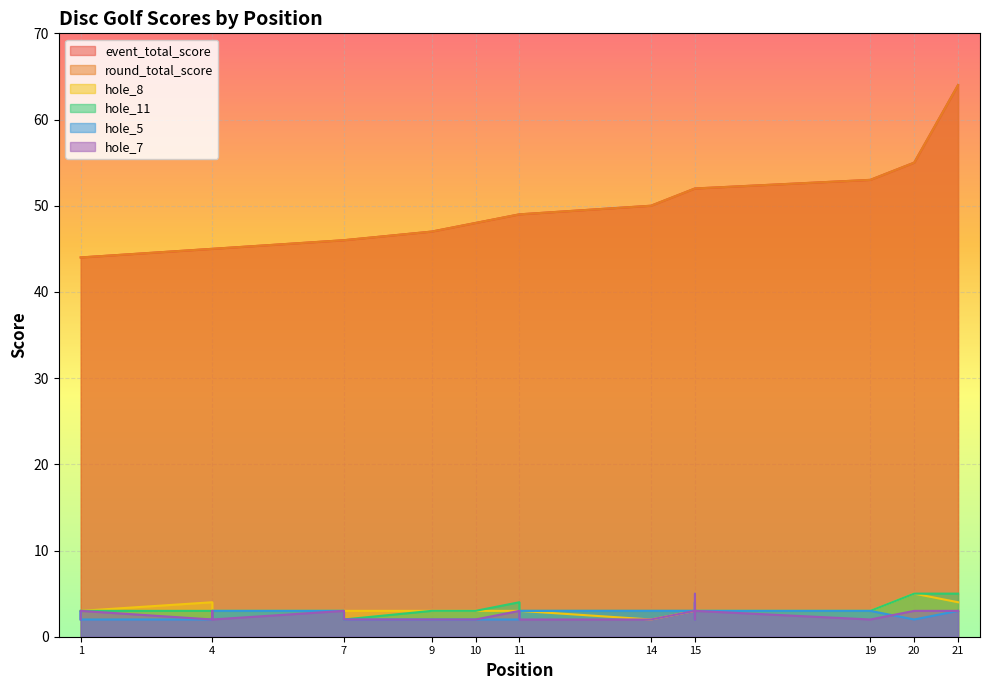

At which category does the chart reach its minimum across all series?

14